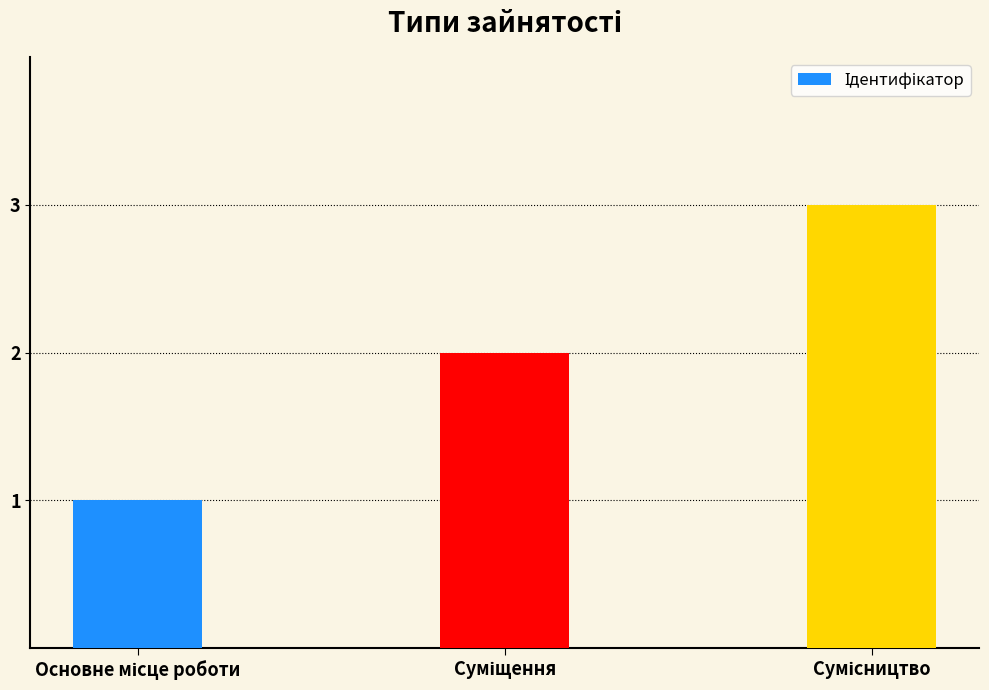

What is the greatest value displayed?

3